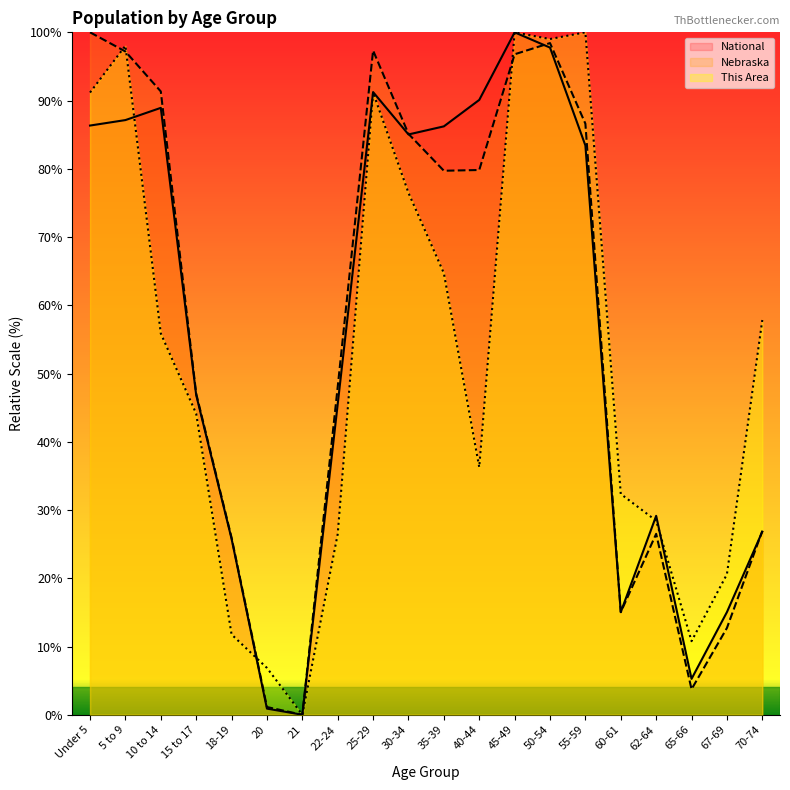

Which series has the largest total across all categories?

Nebraska